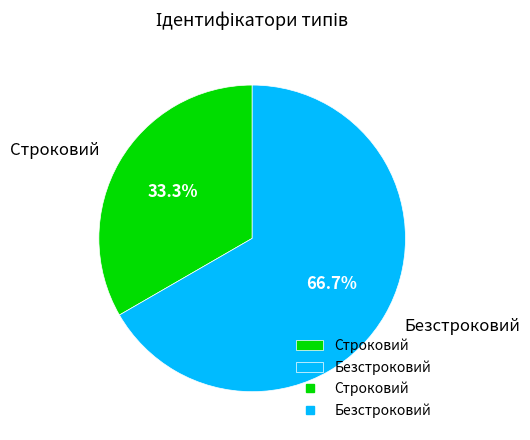

What is the majority slice?

Безстроковий